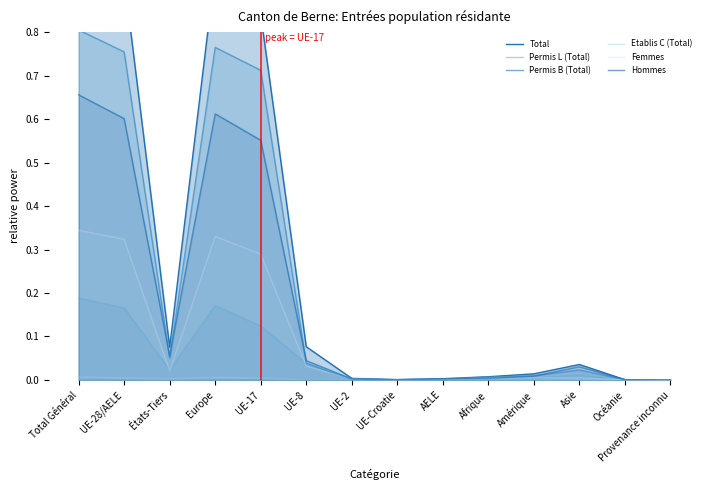

How many interior local peaks does the Etablis C (Total) series have?

2